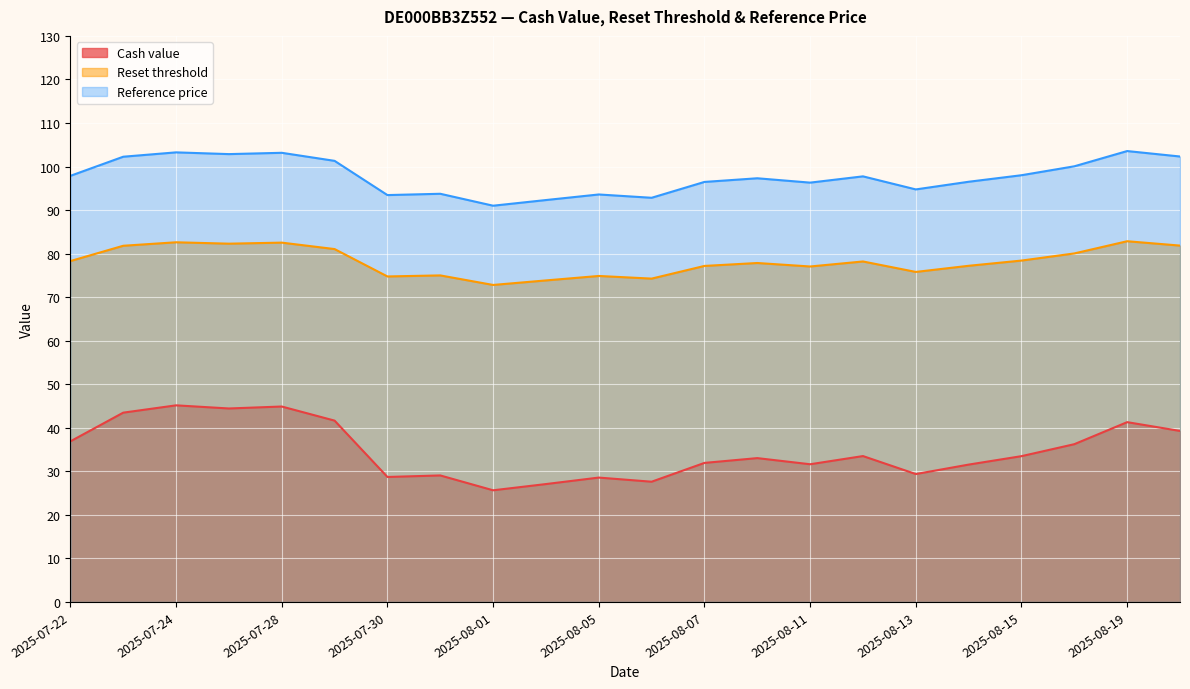

True or false: Cash value and Reference price intersect in this chart.

False